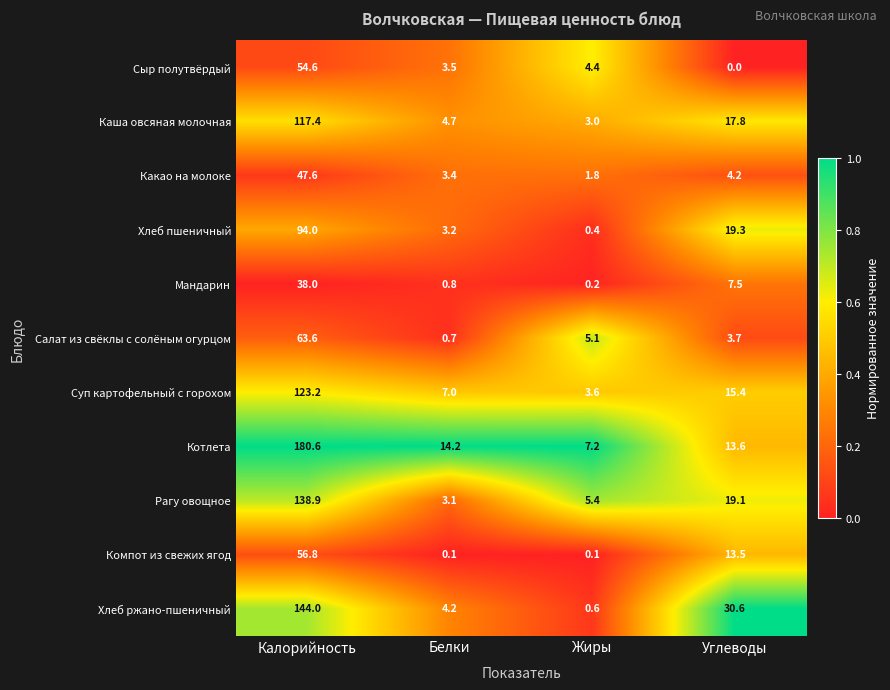

What is the spread (max minus min) of values at Жиры?

7.1